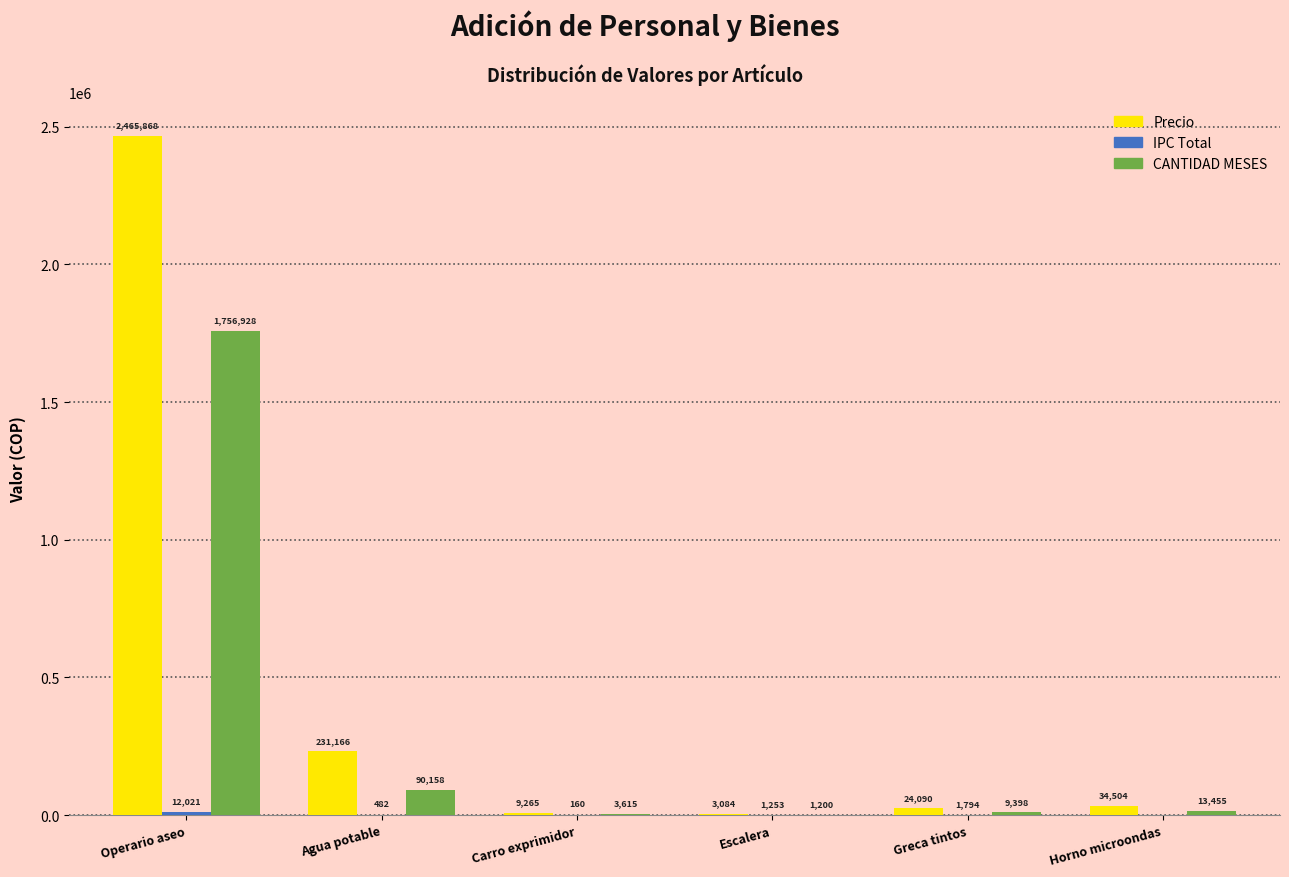

Between Carro exprimidor and Escalera, which series saw the biggest shift?

Precio